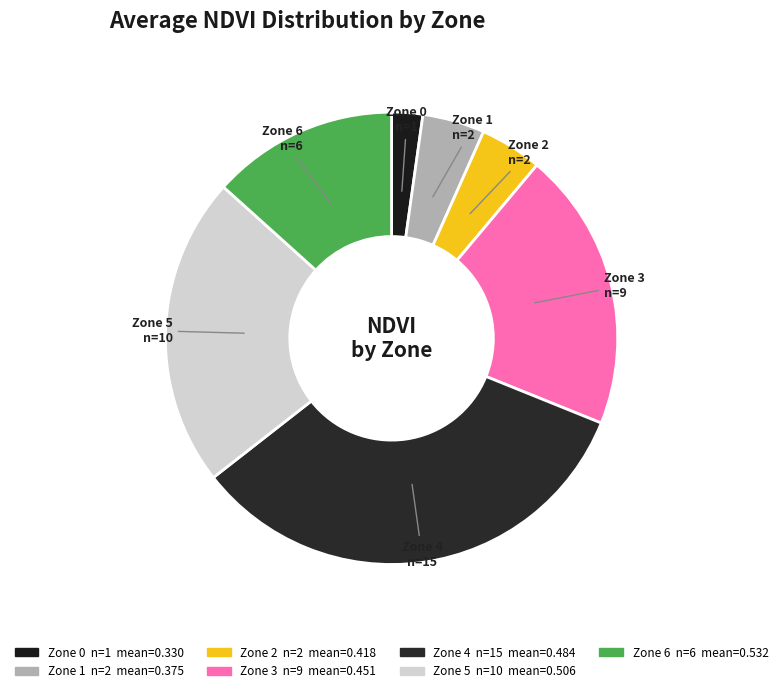

Is it true that Zone 2 is 23% of the pie?

False